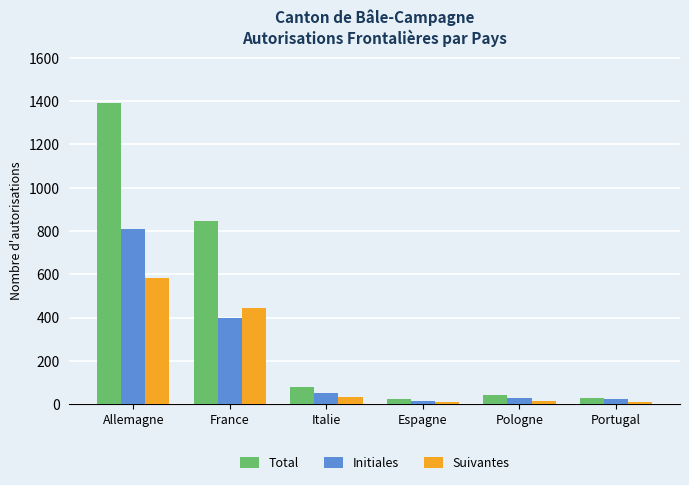

What value does the Suivantes series have at Allemagne, to the nearest 10?

580